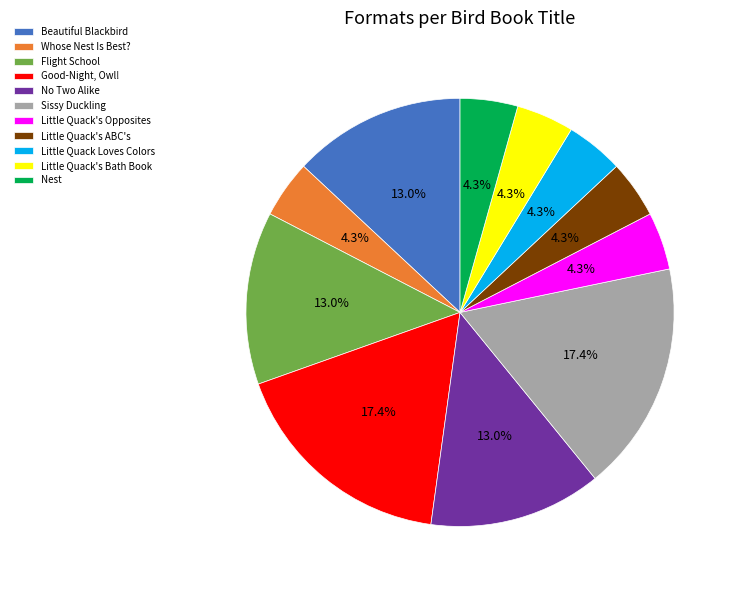

Combined, do Whose Nest Is Best? and Nest account for over 50%?

No